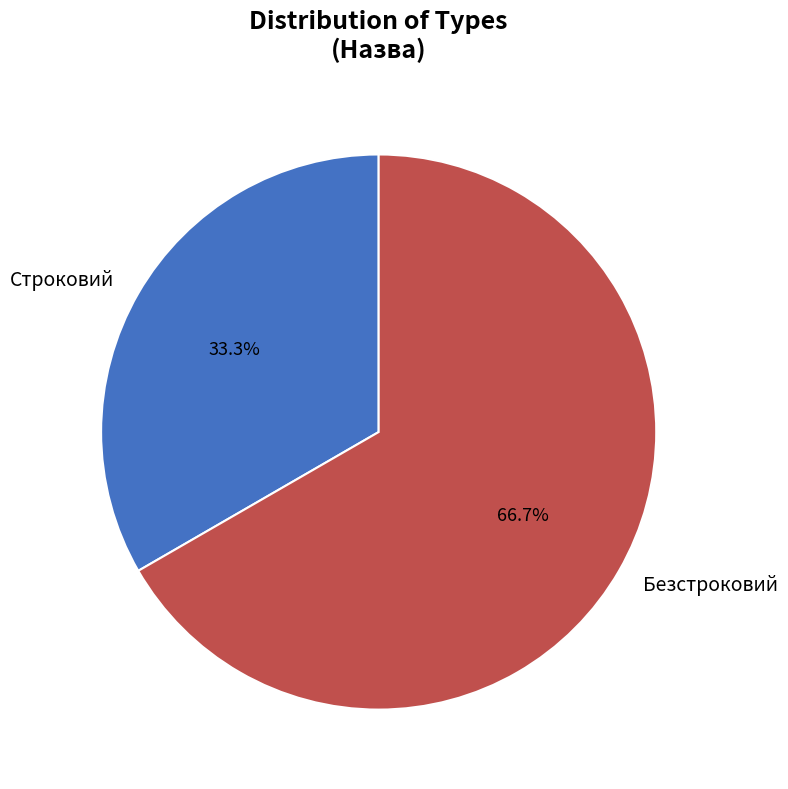

Approximately how many times larger is the value at Безстроковий compared to Строковий?

2.0